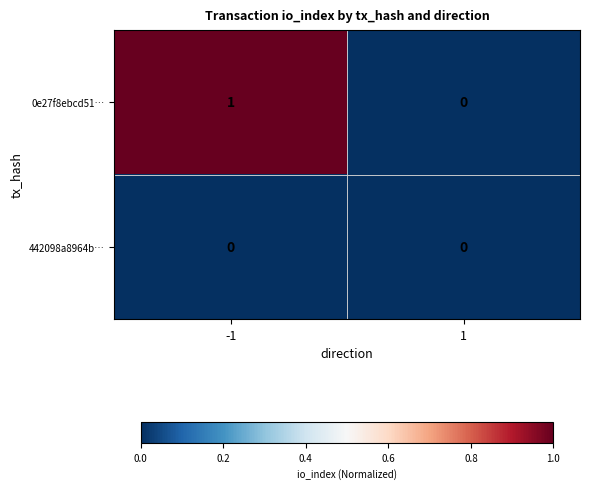

The 0e27f8ebcd51… series shows 0 at 1. True or false?

True